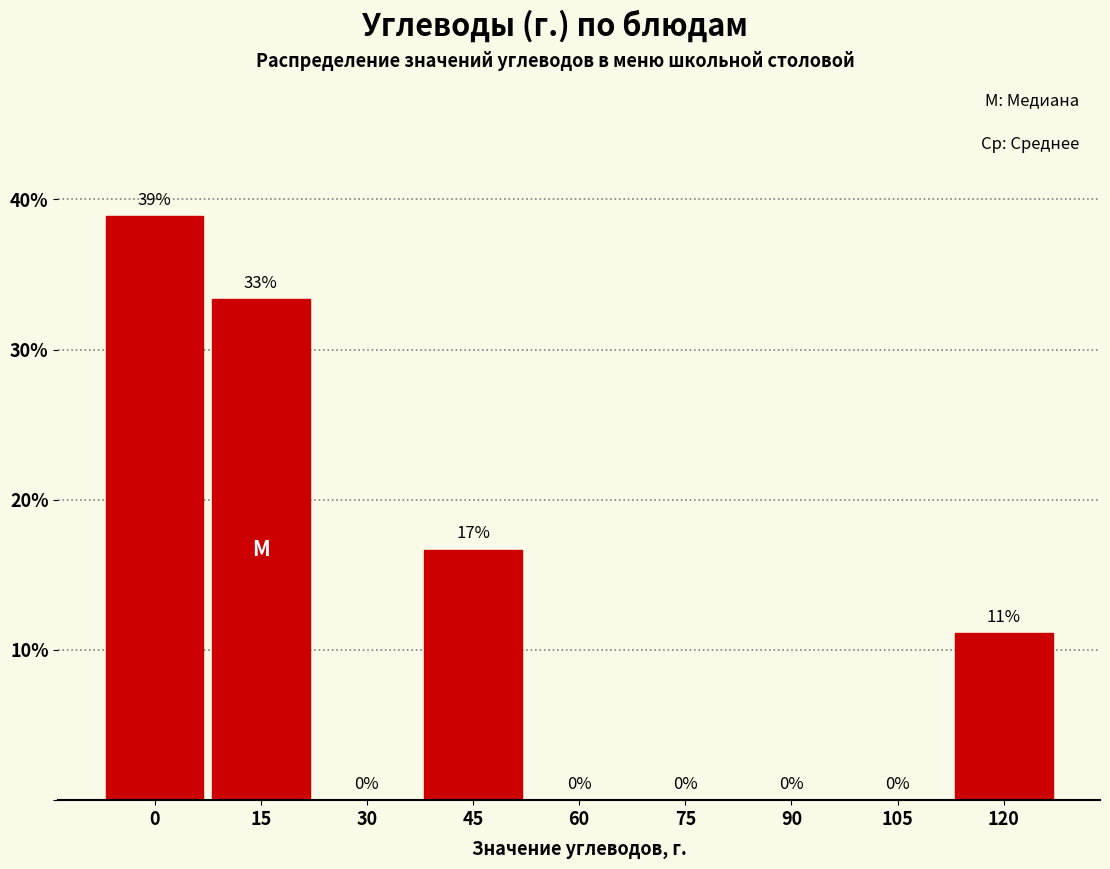

The value at 30 is -26.9. True or false?

False